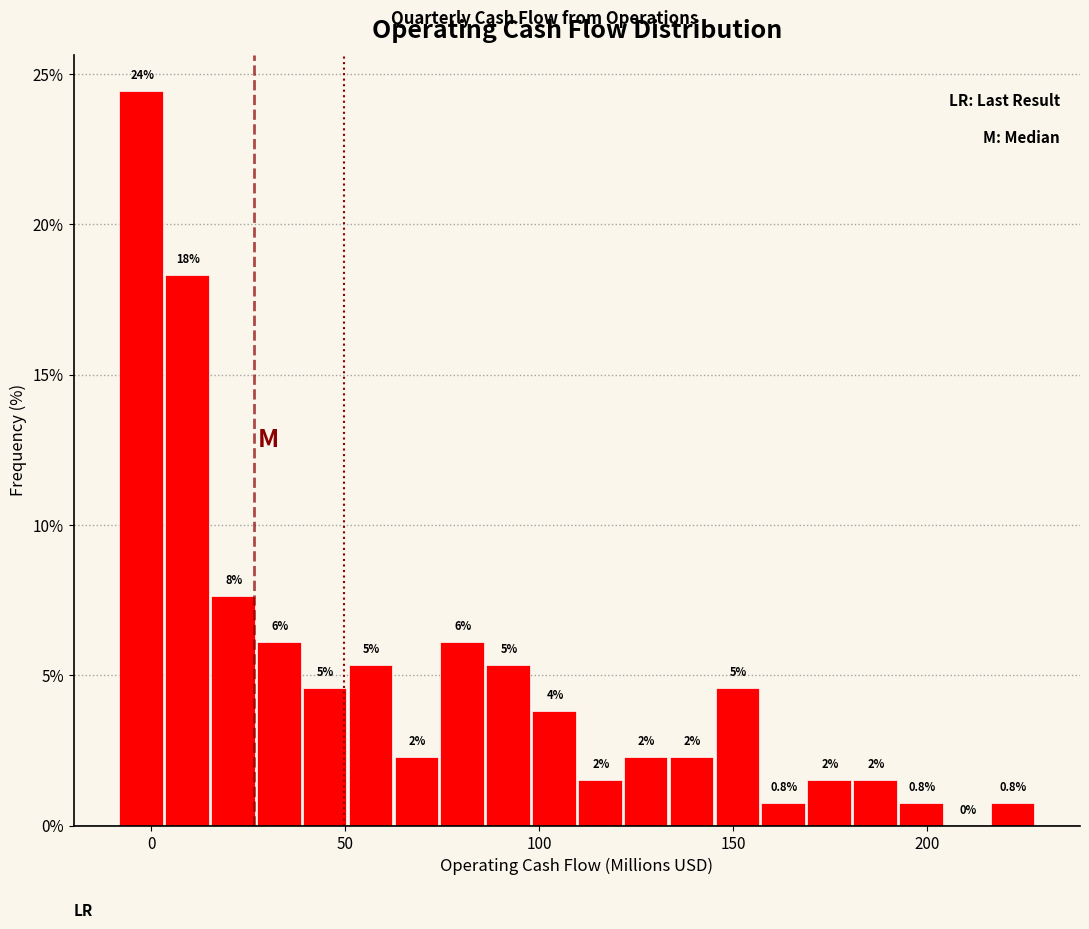

Read against the x-axis, roughly where is the centre of the tallest bar?

-5